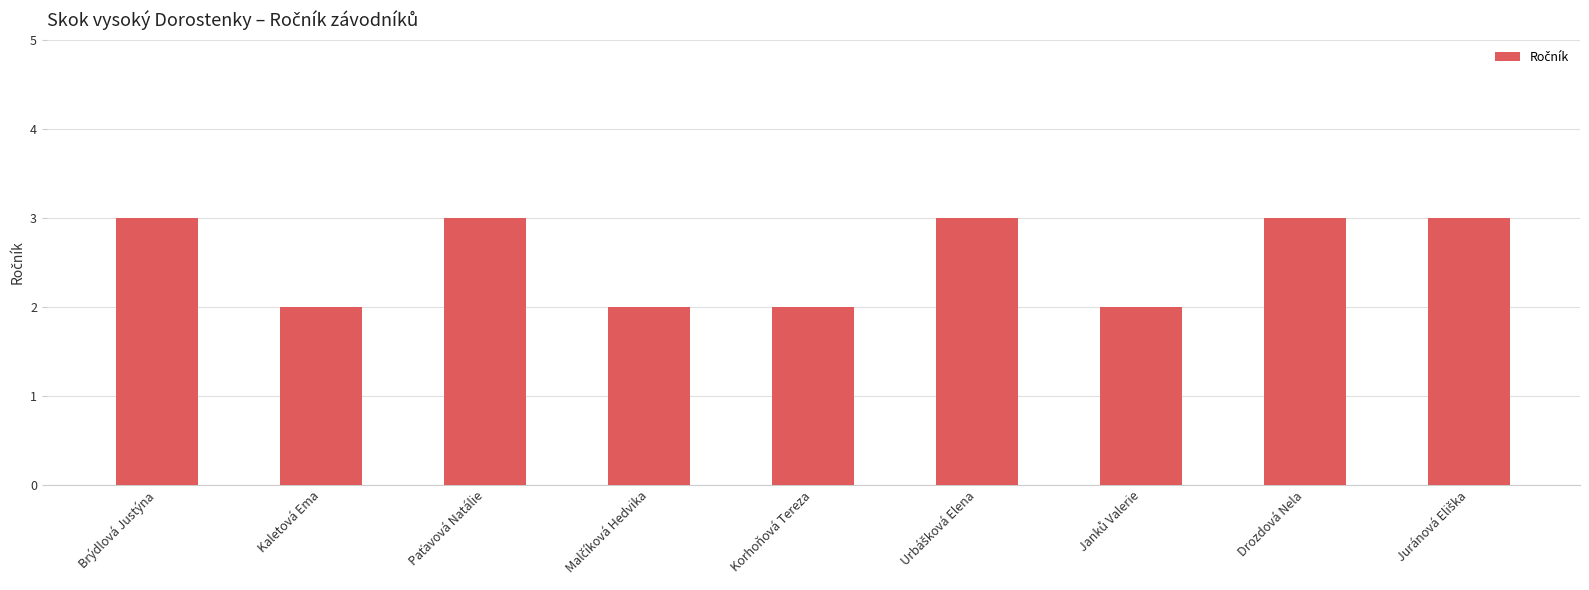

How many data points does each series have?

9